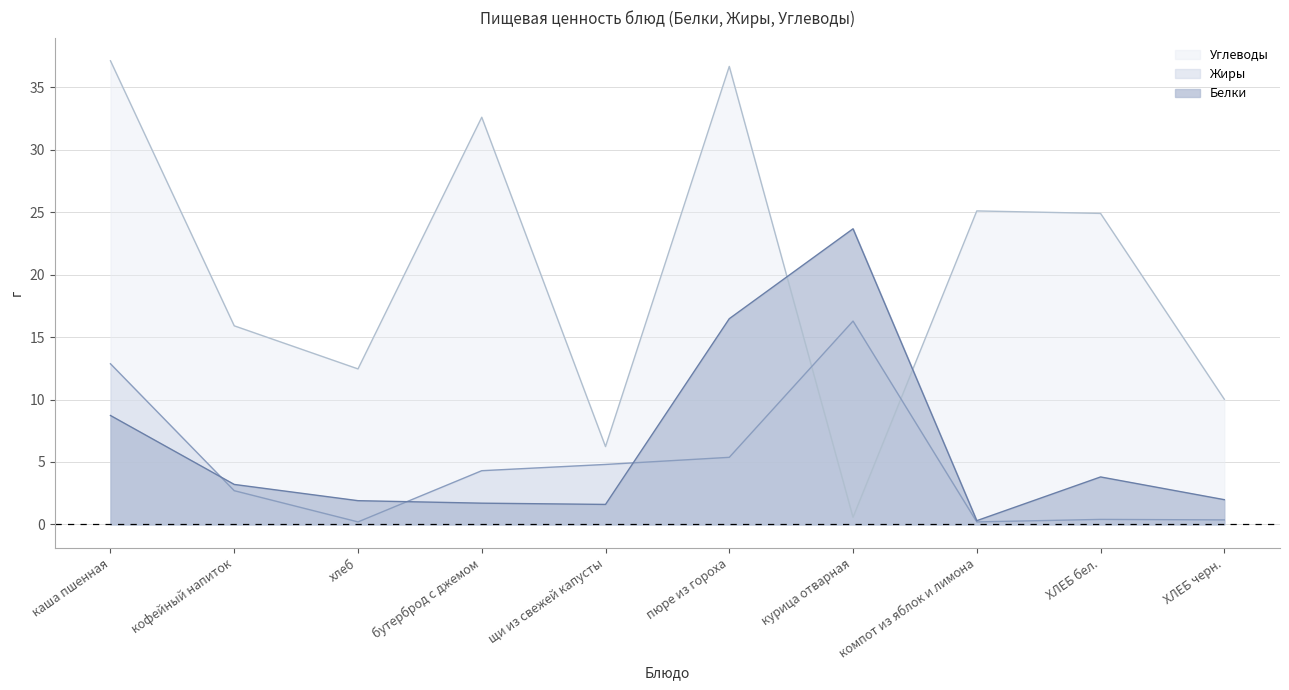

True or false: Жиры has a value of 21.7 at курица отварная.

False